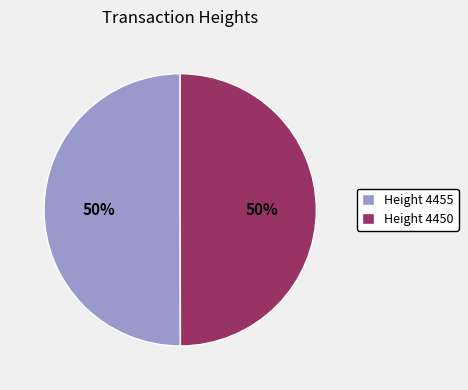

Approximately how many times larger is the value at Height 4455 compared to Height 4450?

1.0